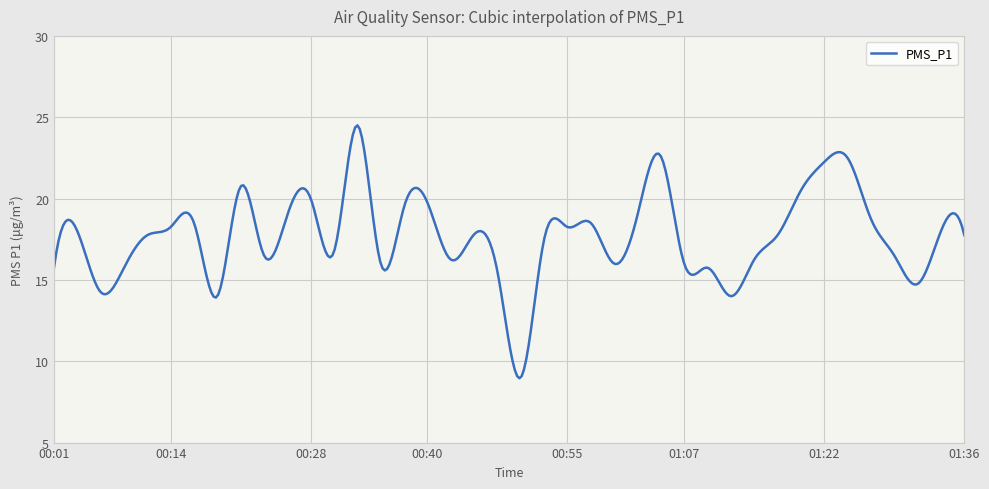

What is the minimum value shown in the chart?

9.0